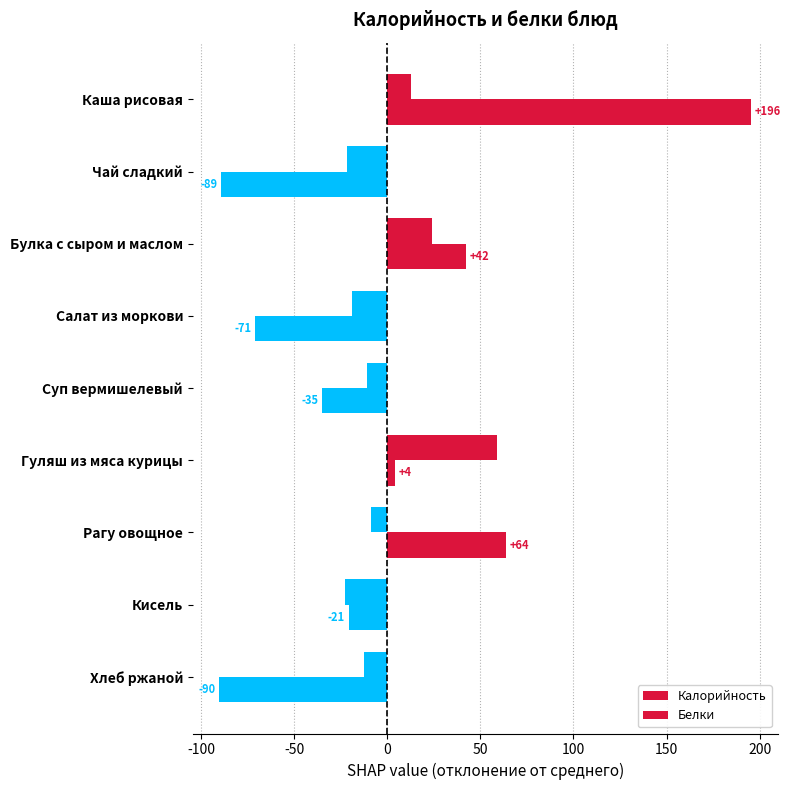

List the series in order of their overall mean, highest first.

Белки, Калорийность